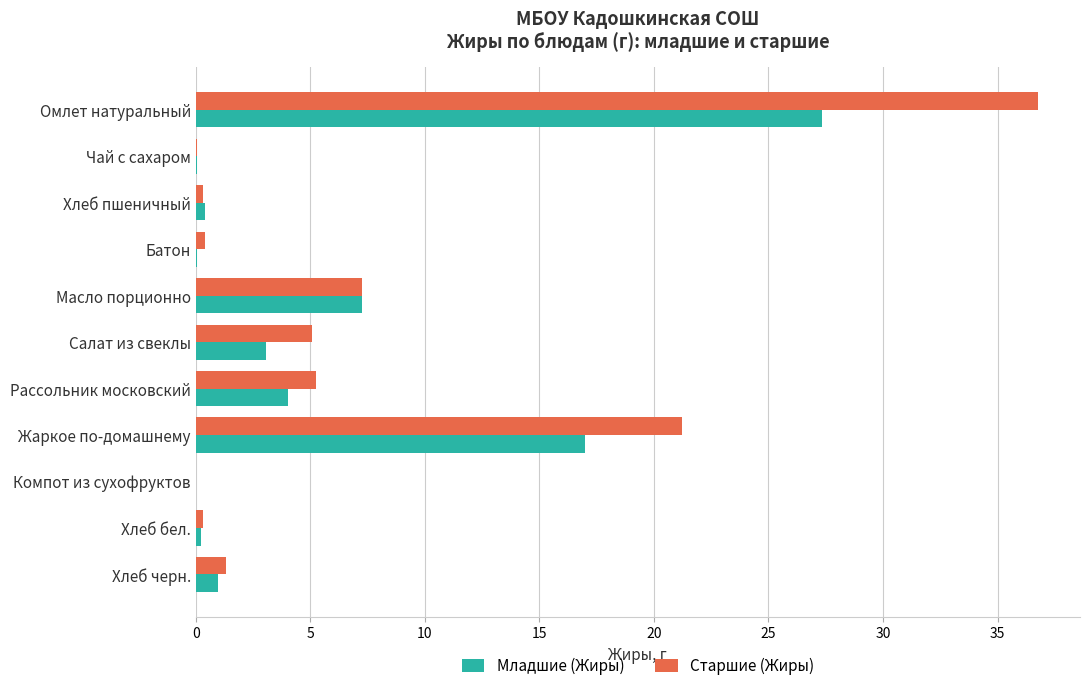

At which label is Младшие (Жиры) closest to 13?

Жаркое по-домашнему